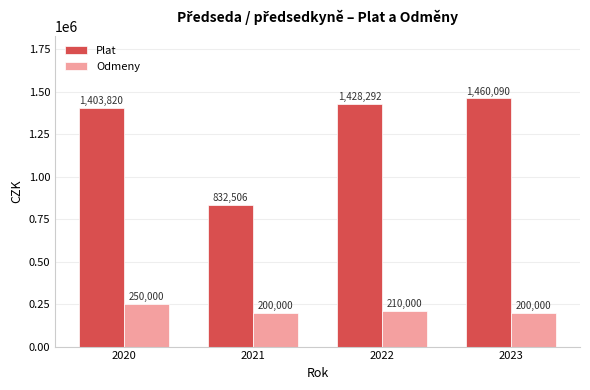

What are all the series names shown in the legend?

Plat, Odmeny